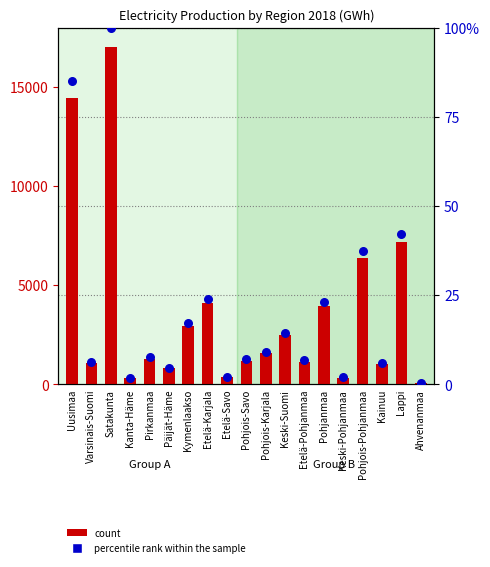

What is the total value across all series at Varsinais-Suomi?

1049.1